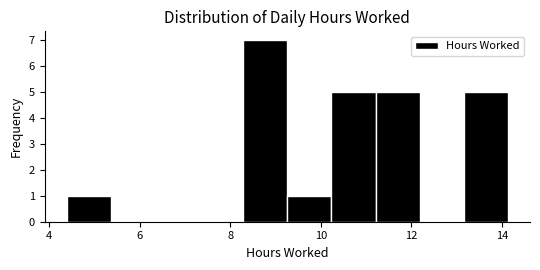

Reading left to right, list every bar in this chart as the range it spans on the x-axis followed by its height. Neither the bar edges nor the heights are printed on the chart, so give them approximately, as read against the axes.

4.4 to 5.4: 1
5.4 to 6.4: 0
6.4 to 7.4: 0
7.4 to 8.2: 0
8.2 to 9.2: 7
9.2 to 10.2: 1
10.2 to 11.2: 5
11.2 to 12.2: 5
12.2 to 13.2: 0
13.2 to 14.2: 5